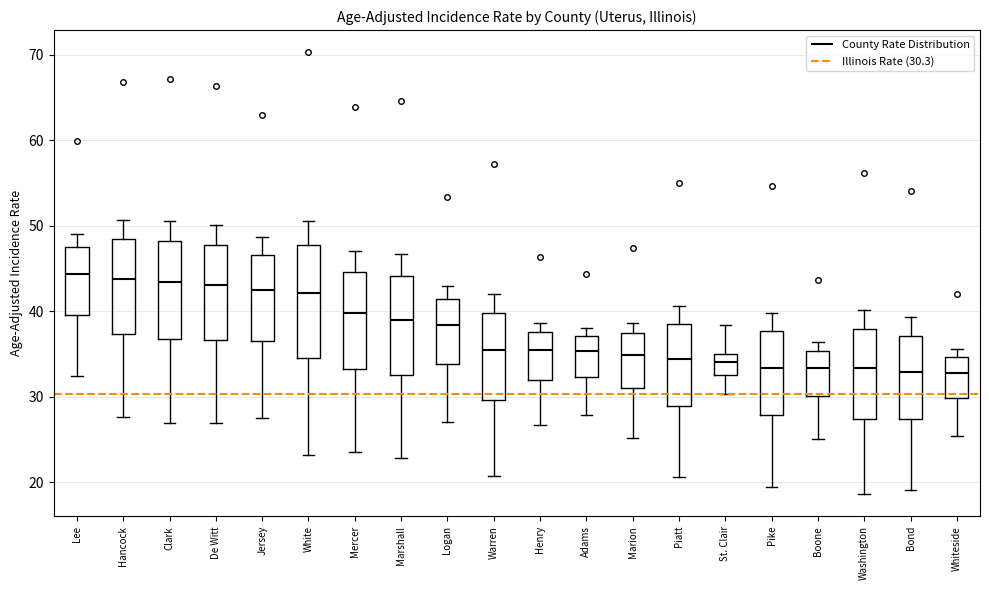

Which box is the tallest, from its lower edge to its upper edge?

White